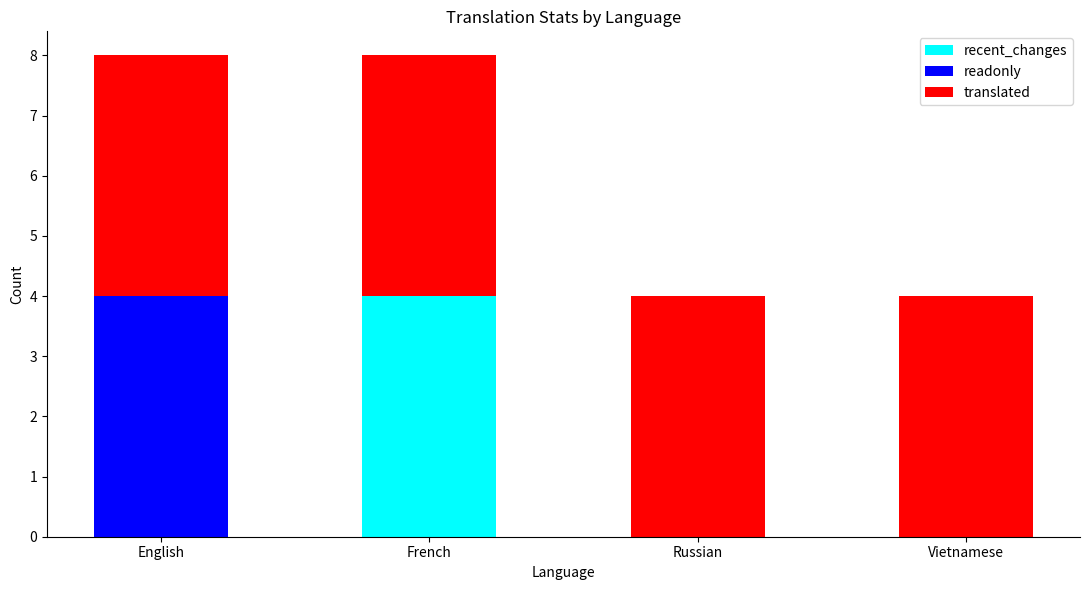

Is it true that recent_changes equals -3 at Russian?

False